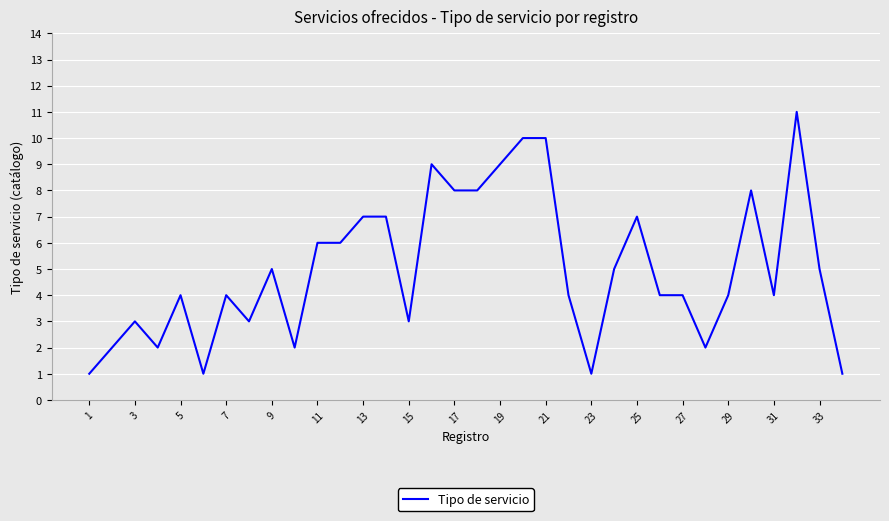

What is the difference between the maximum and minimum values?

10